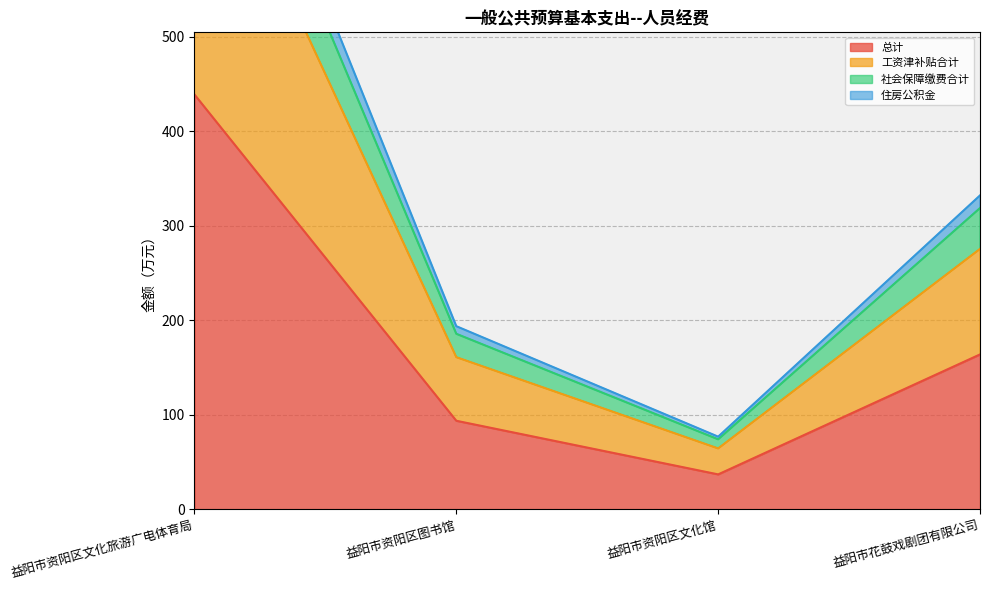

The 社会保障缴费合计 series shows 438.5 at 益阳市资阳区文化旅游广电体育局. True or false?

False